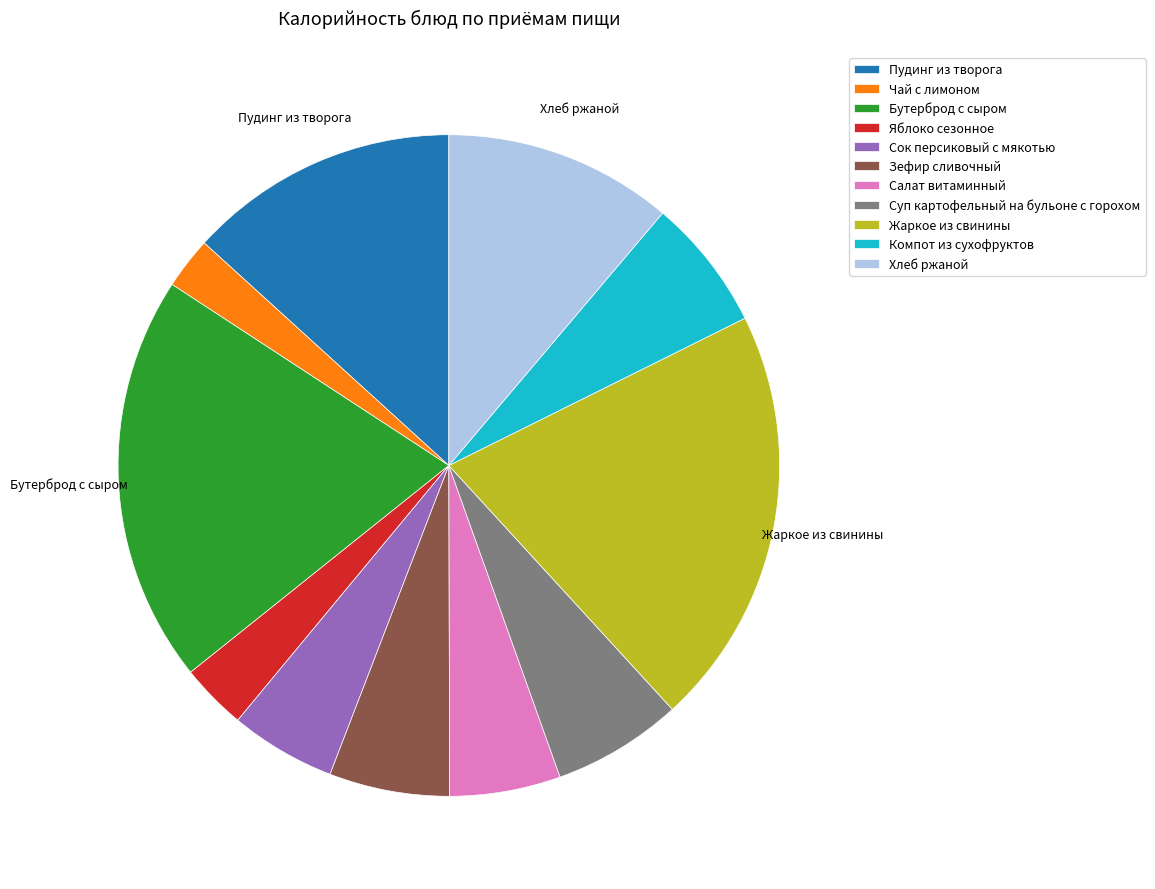

Do Суп картофельный на бульоне с горохом and Зефир сливочный together represent more than half of the pie?

No